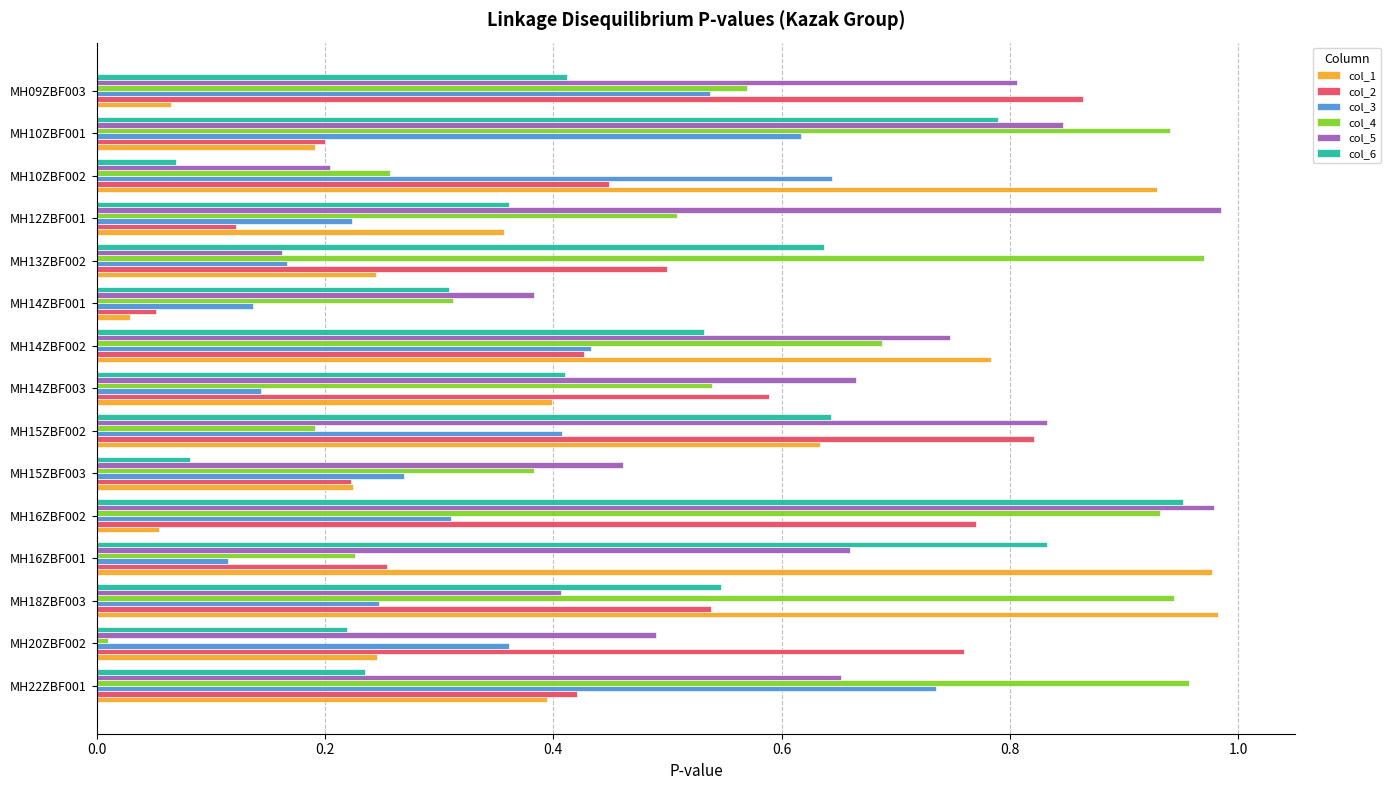

The col_1 series shows 0.3 at MH16ZBF001. True or false?

False